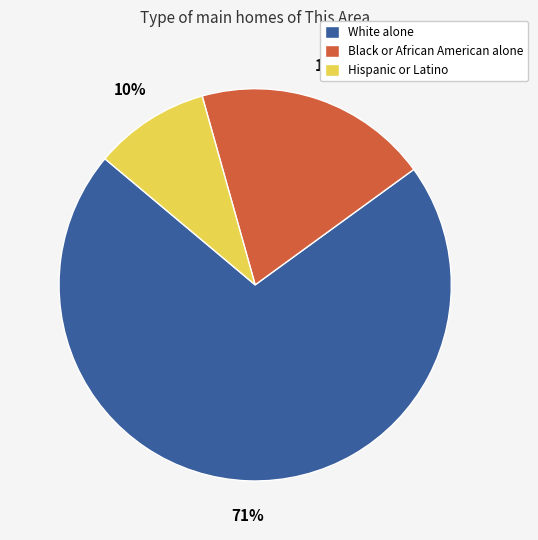

What percentage is the Black or African American alone slice, to the nearest percent?

19%